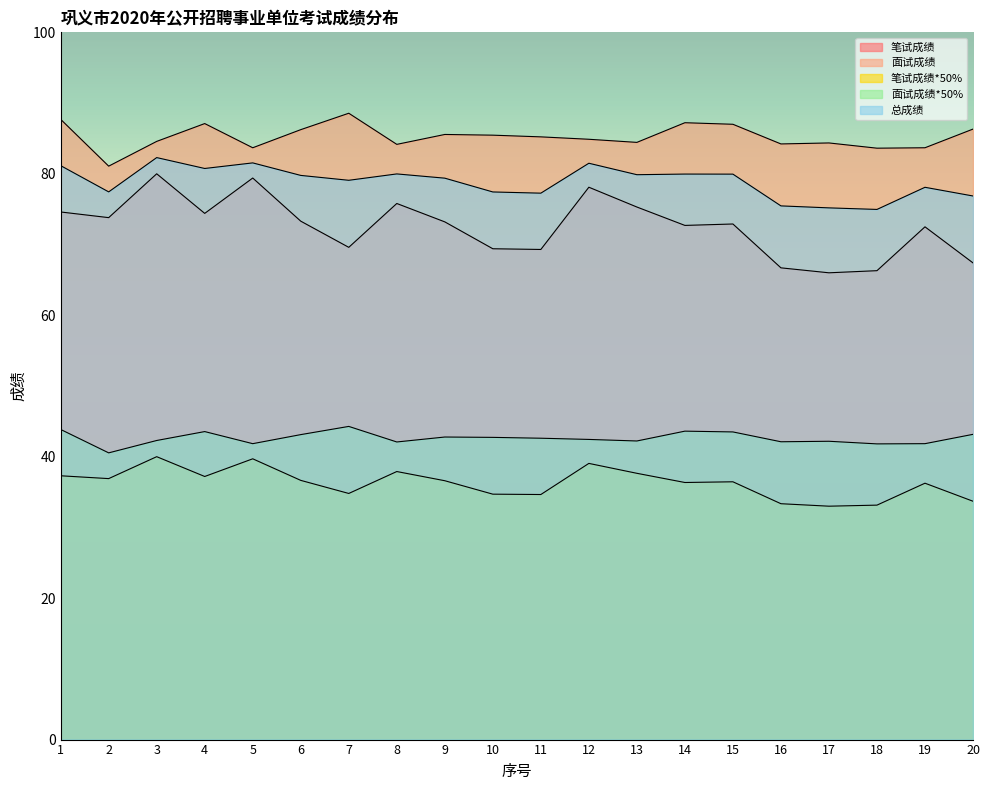

What value does the 面试成绩 series have at 11?

85.2